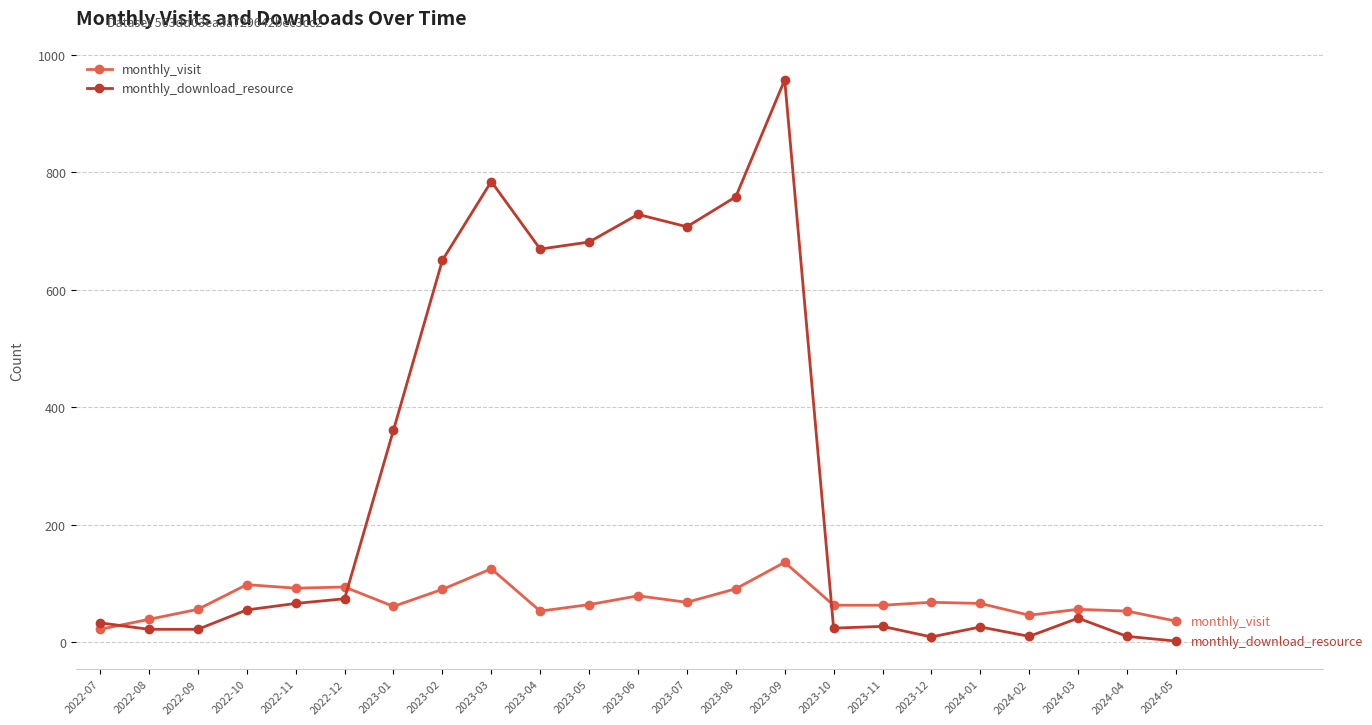

Which label corresponds to the largest value in the chart?

2023-09